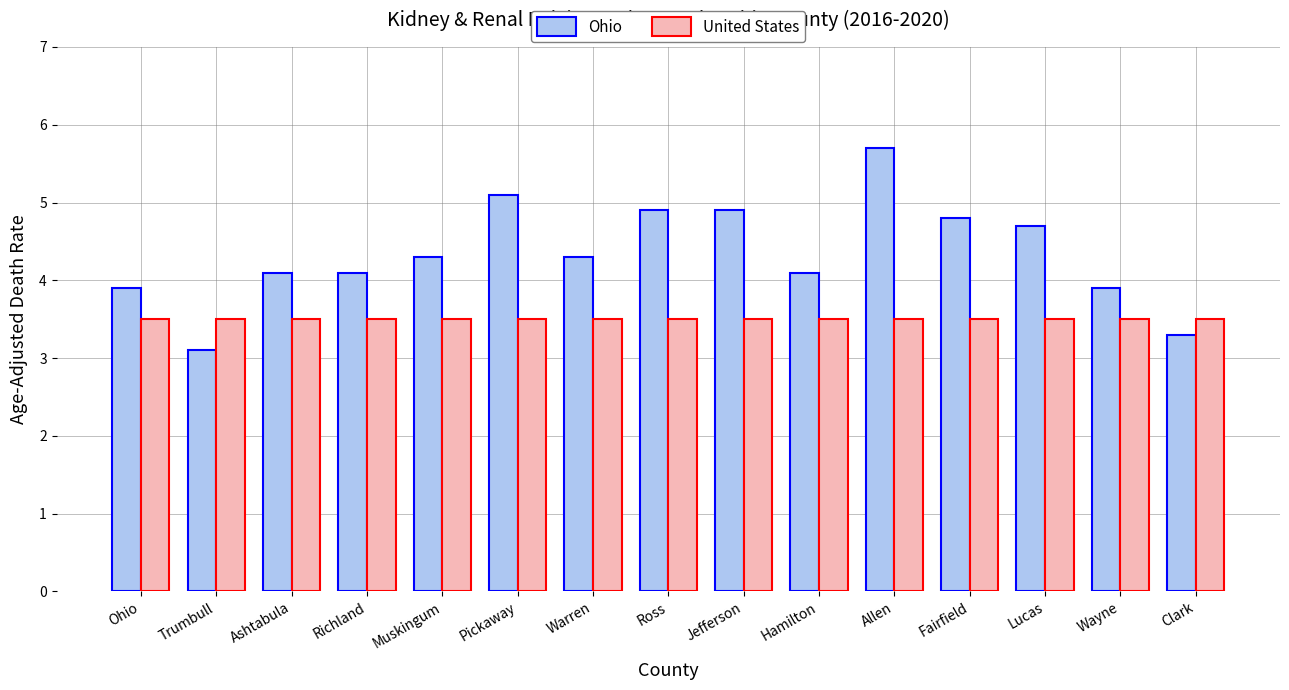

The United States series shows 2.2 at Trumbull. True or false?

False